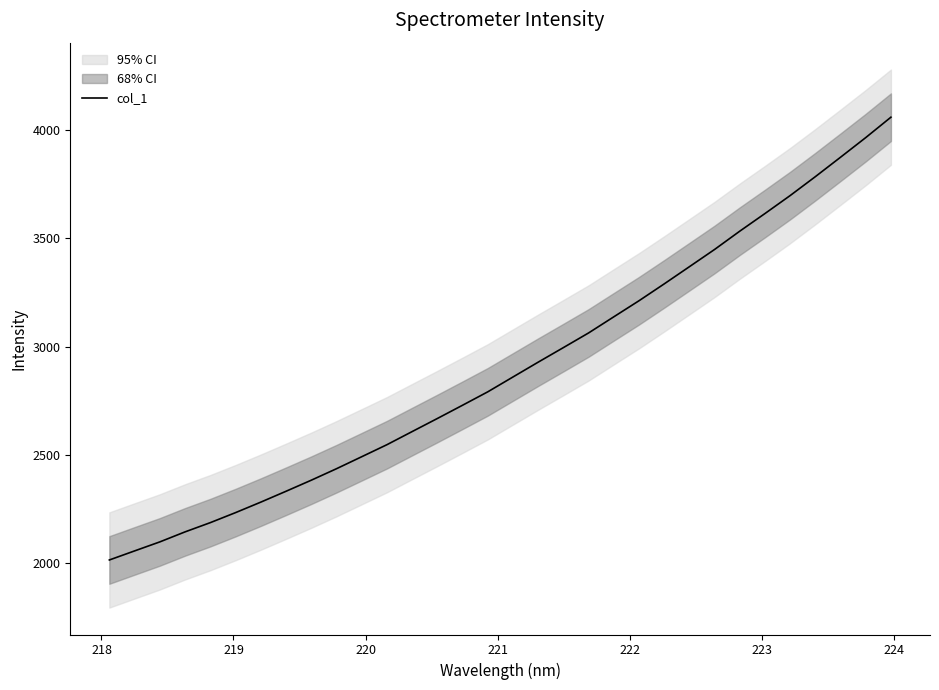

How many lines are shown in the chart?

1